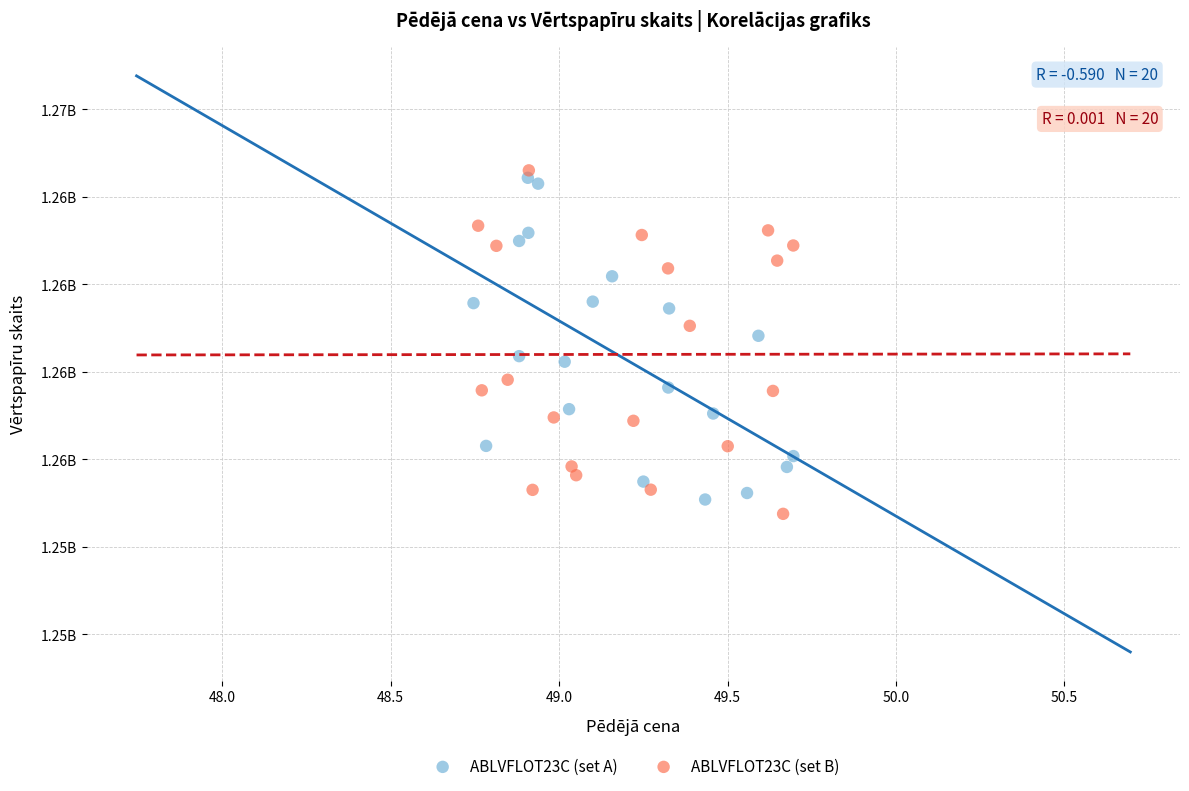

What are all the series names shown in the legend?

ABLVFLOT23C (set A), ABLVFLOT23C (set B)